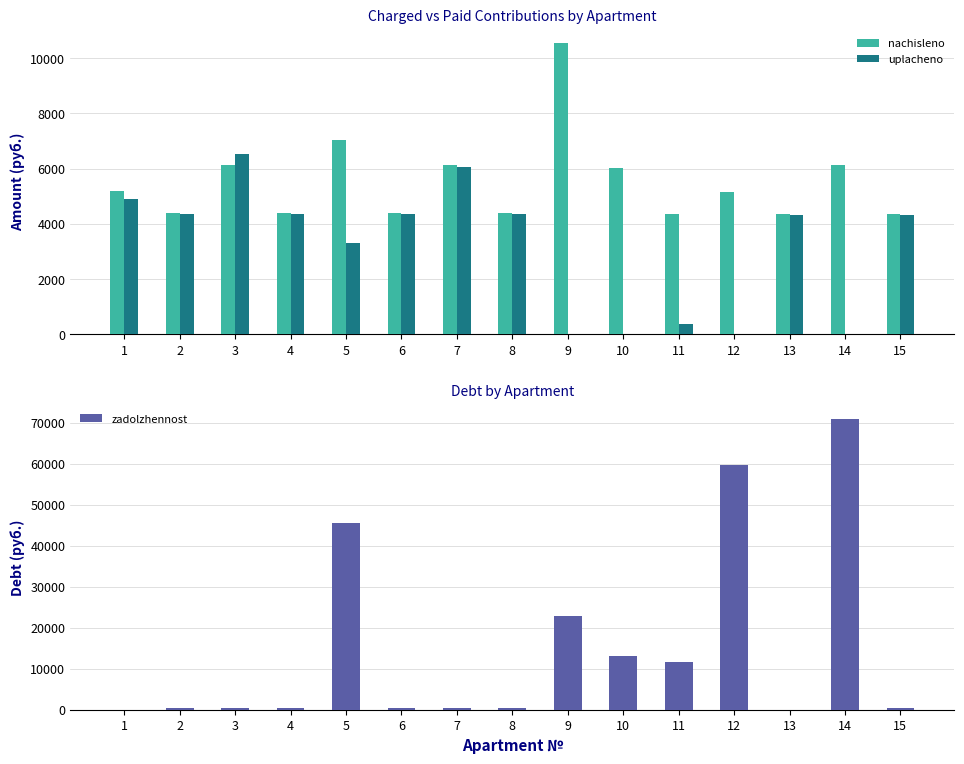

How many groups of bars are there?

15